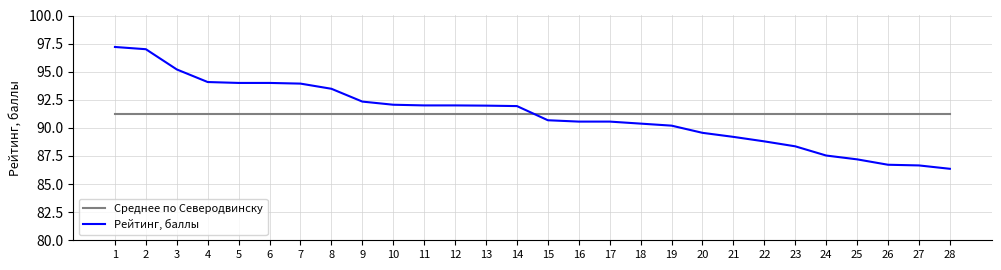

What value does the Среднее по Северодвинску series have at 14?

91.2